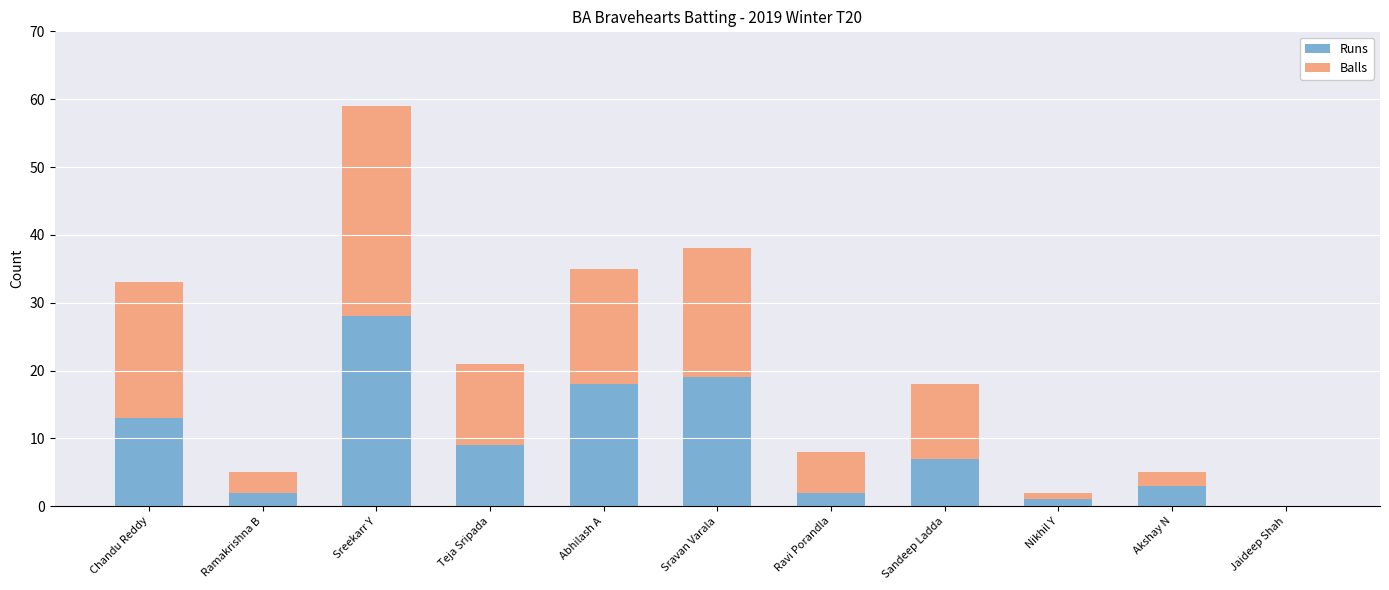

At which category is the sum across all series the highest?

Sreekarr Y